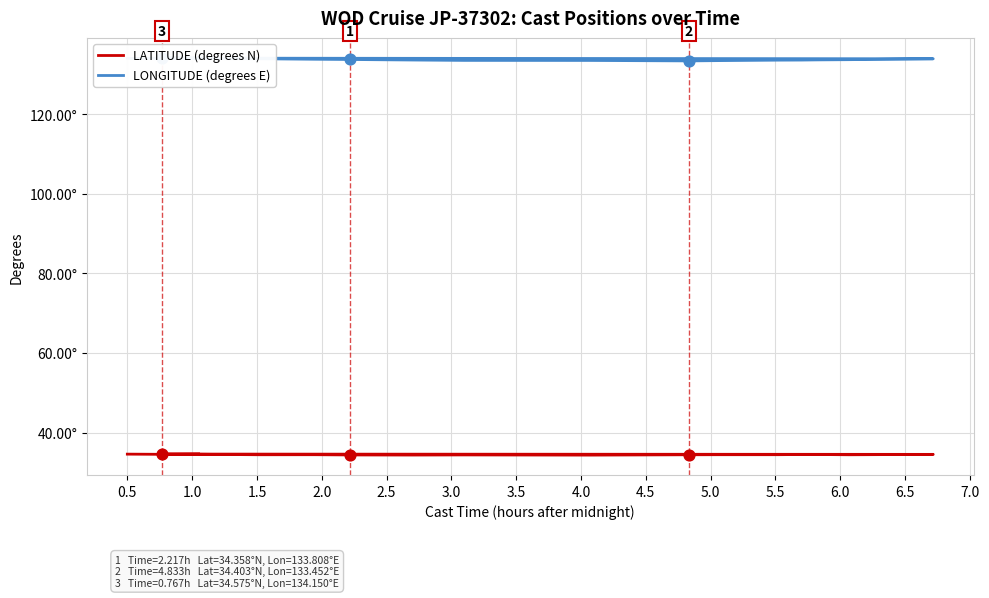

Which series has the widest spread of Y values?

LONGITUDE (degrees E)